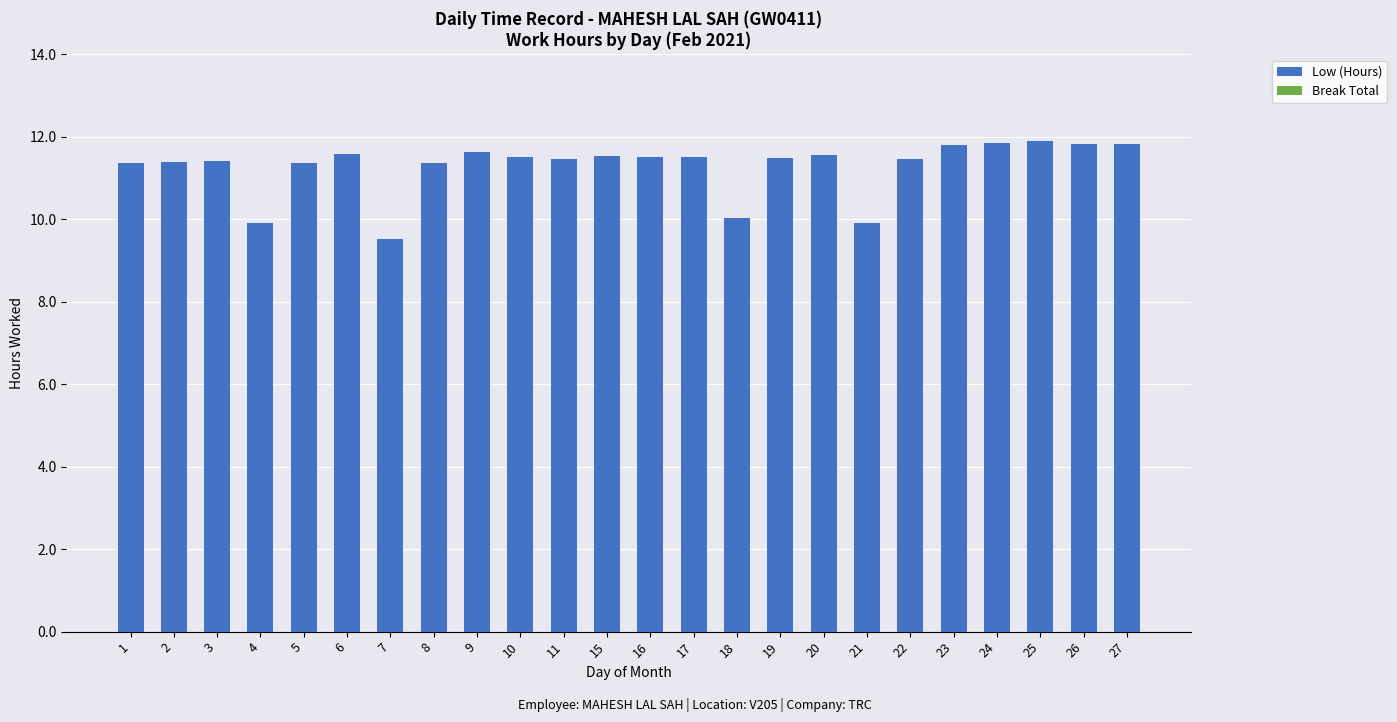

What is the difference between the second highest and minimum values?

2.3